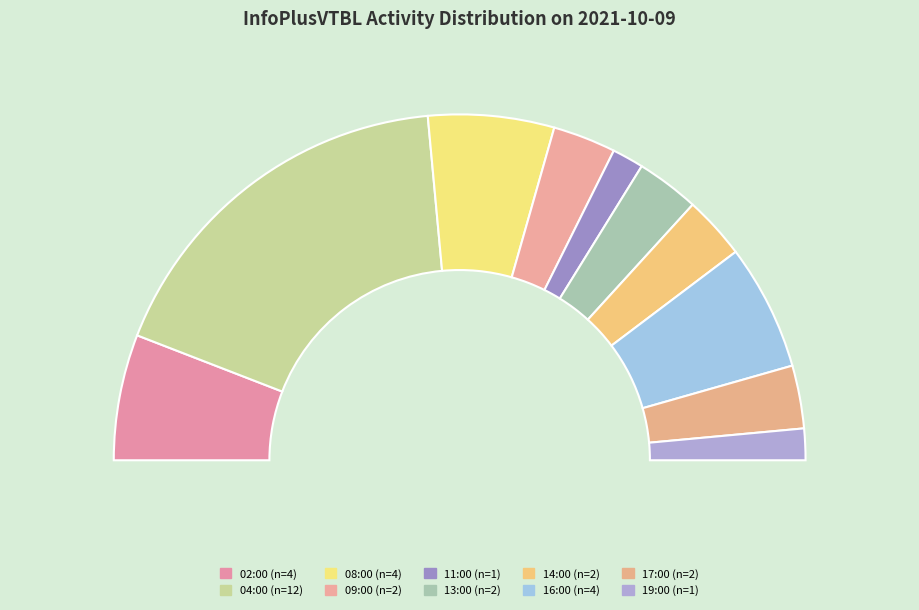

Rank the categories by value from highest to lowest.

04:00, 02:00, 08:00, 16:00, 09:00, 13:00, 14:00, 17:00, 11:00, 19:00